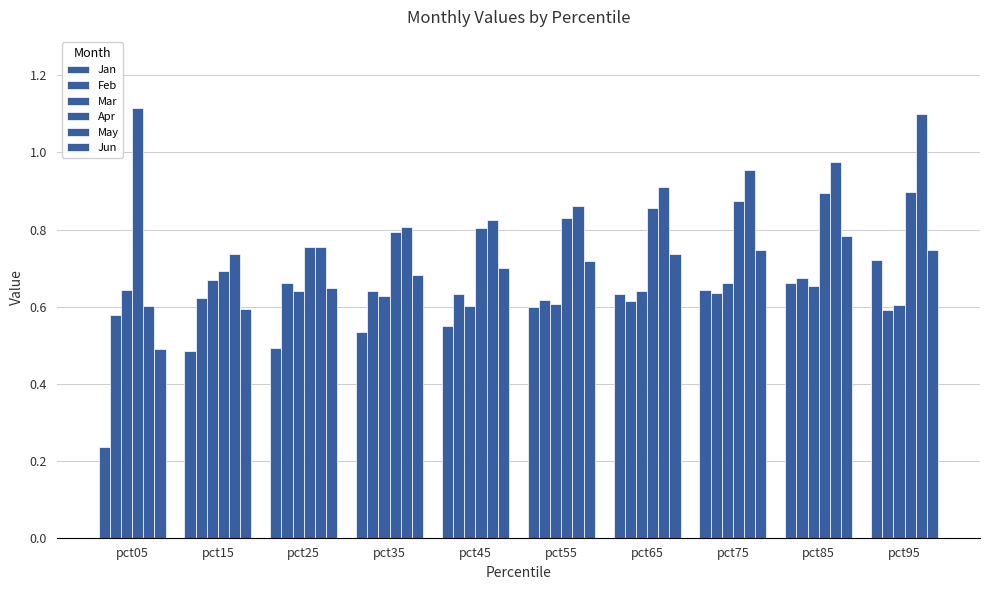

Count the number of data series in this chart.

6